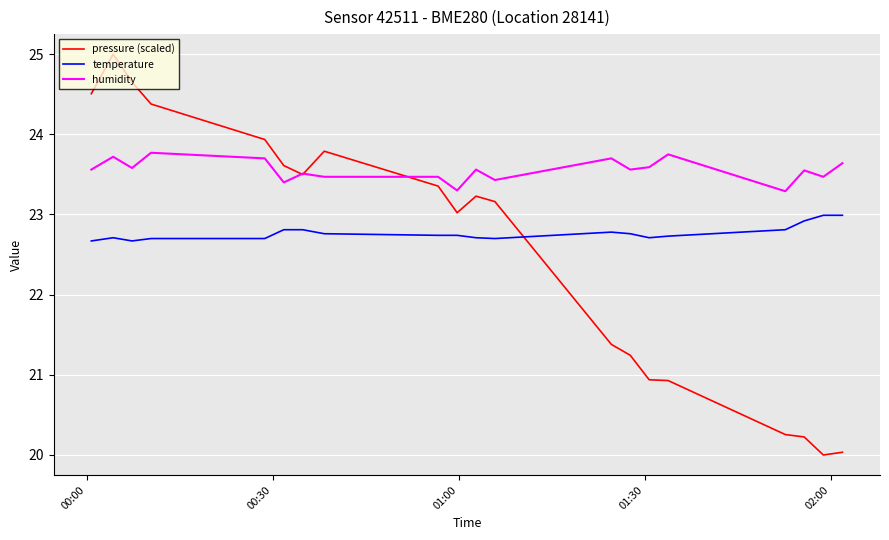

Which series has the largest range (max minus min)?

pressure (scaled)